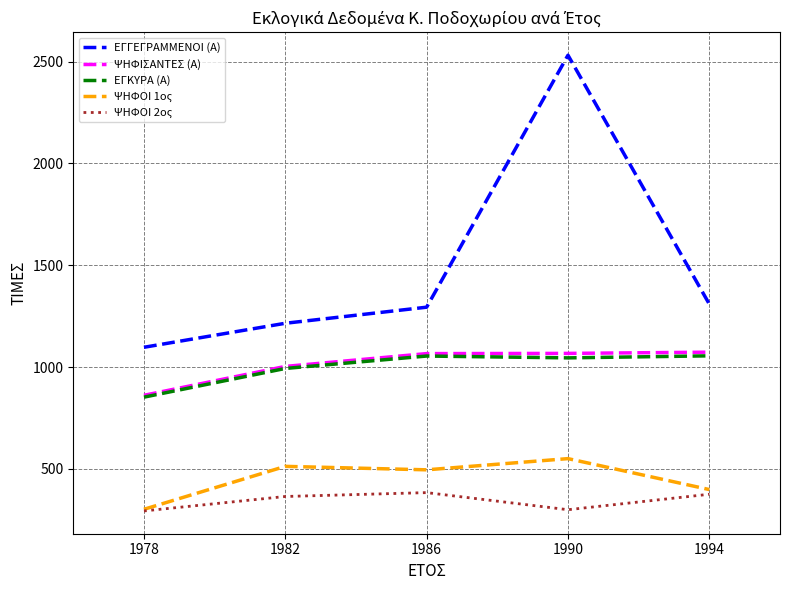

True or false: ΨΗΦΙΣΑΝΤΕΣ (Α) and ΕΓΓΕΓΡΑΜΜΕΝΟΙ (Α) cross at least once.

False